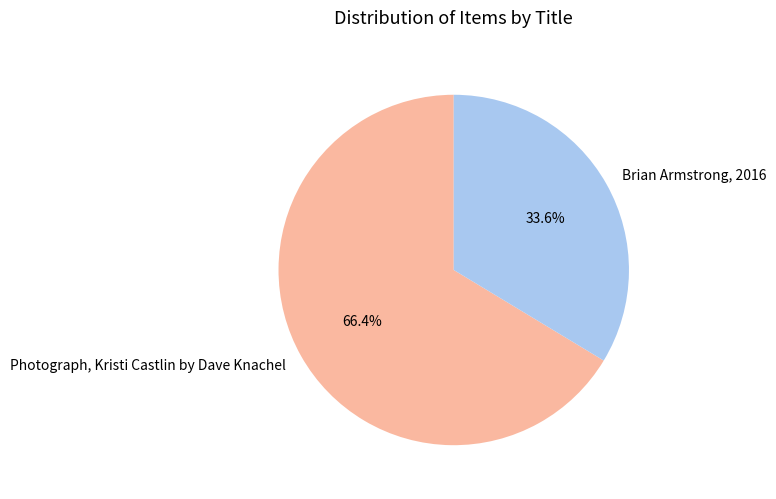

To the nearest percent, what is the difference between the Photograph, Kristi Castlin by Dave Knachel and Brian Armstrong, 2016 slice percentages?

33%